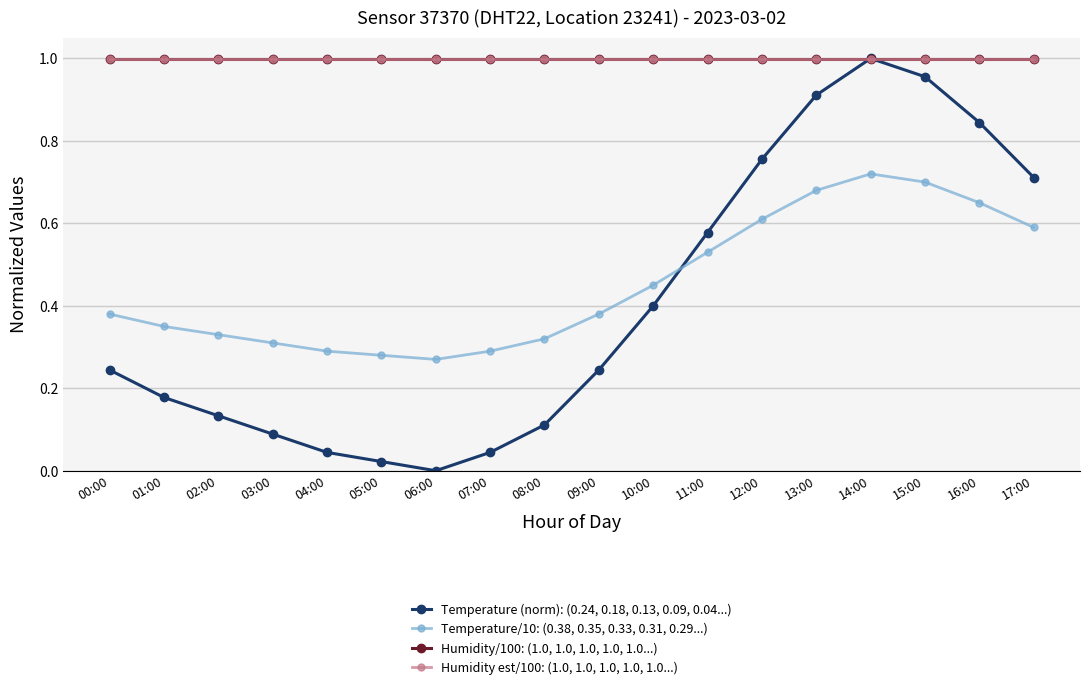

Which series has the largest range (max minus min)?

Temperature (norm): (0.24, 0.18, 0.13, 0.09, 0.04...)